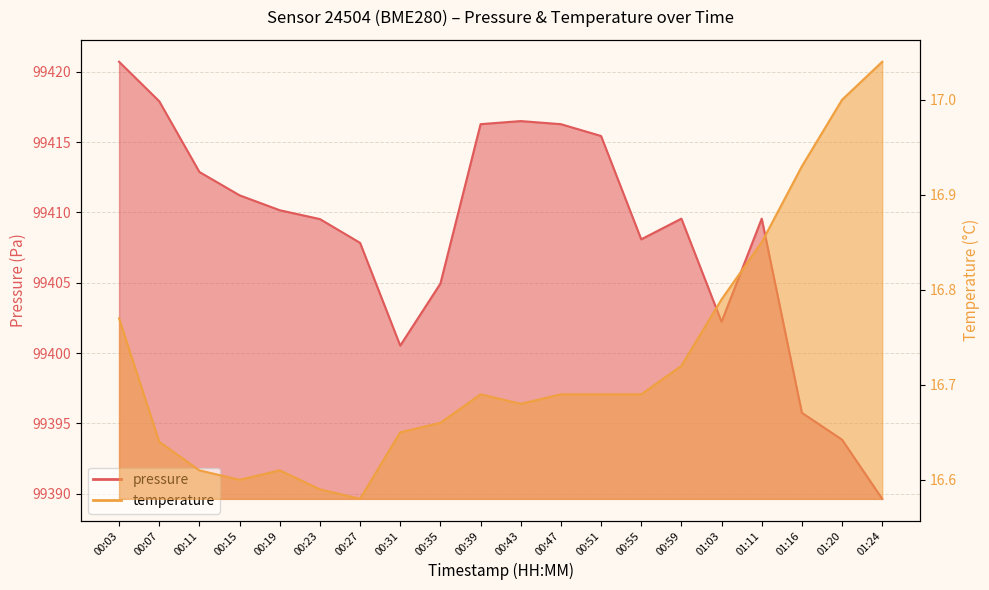

Reading right to left, what are all the values shown in this chart?

pressure: 01:24=99389.6	01:20=99393.8	01:16=99395.8	01:11=99409.6	01:03=99402.2	00:59=99409.6	00:55=99408.1	00:51=99415.4	00:47=99416.3	00:43=99416.5	00:39=99416.3	00:35=99404.9	00:31=99400.5	00:27=99407.8	00:23=99409.5	00:19=99410.2	00:15=99411.2	00:11=99412.9	00:07=99417.9	00:03=99420.7
temperature: 01:24=17.0	01:20=17.0	01:16=16.9	01:11=16.9	01:03=16.8	00:59=16.7	00:55=16.7	00:51=16.7	00:47=16.7	00:43=16.7	00:39=16.7	00:35=16.7	00:31=16.6	00:27=16.6	00:23=16.6	00:19=16.6	00:15=16.6	00:11=16.6	00:07=16.6	00:03=16.8